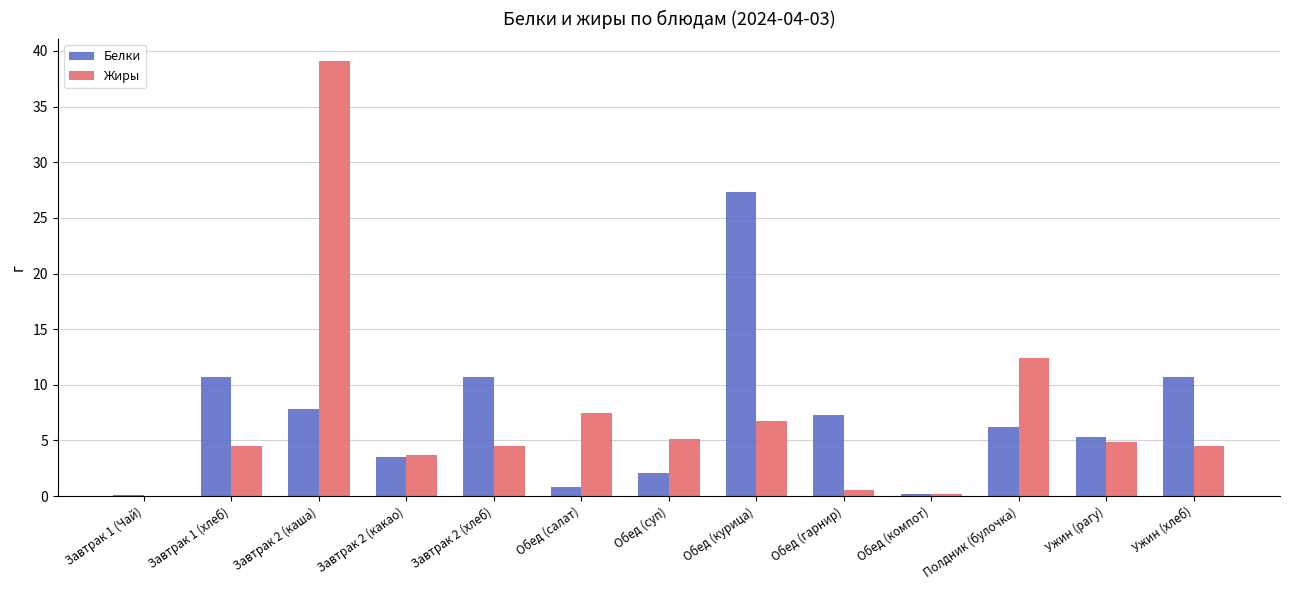

What is the maximum value for Жиры?

39.1